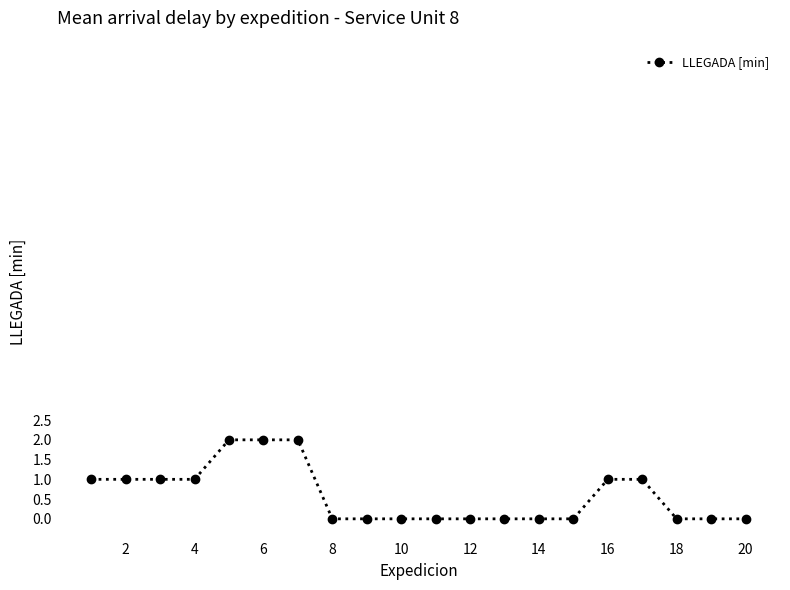

What is the sum of all values?

12